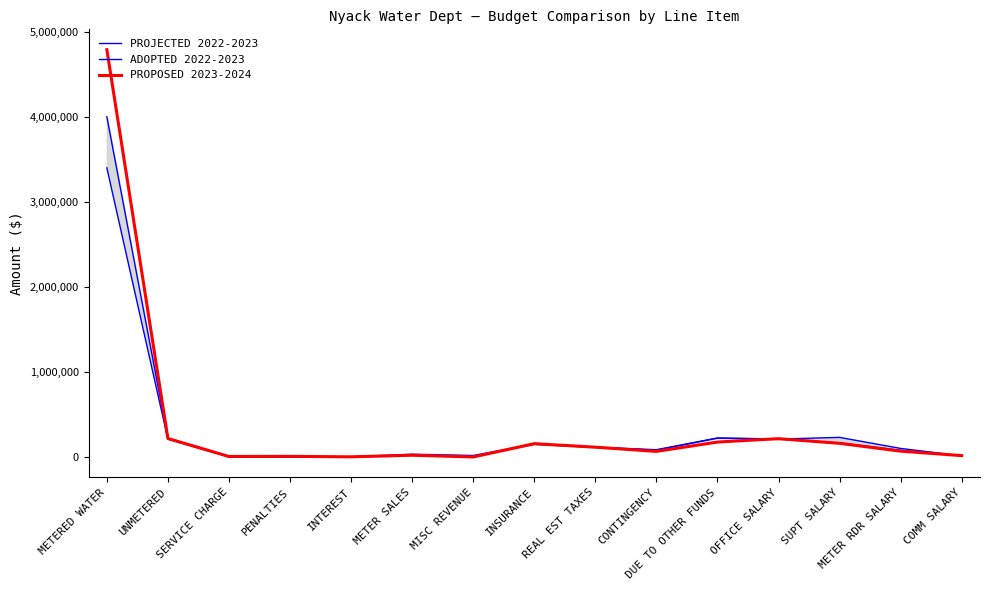

At REAL EST TAXES, list the series in order from largest to smallest.

ADOPTED 2022-2023, PROPOSED 2023-2024, PROJECTED 2022-2023